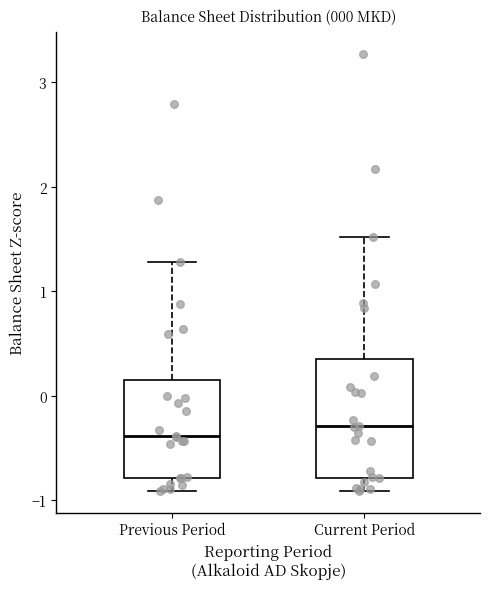

Which box is the tallest, from its lower edge to its upper edge?

Current Period